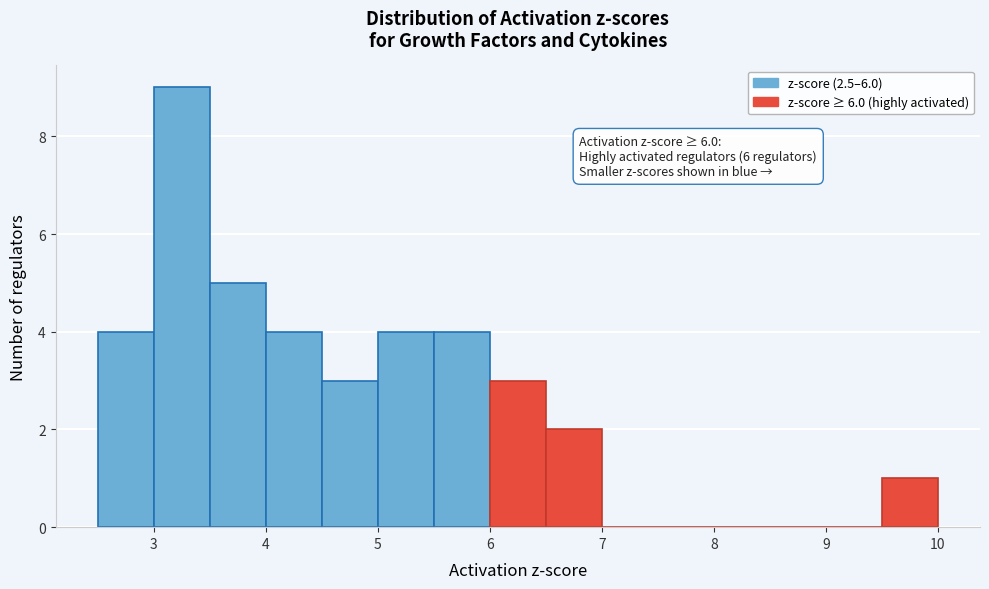

Over which range of the x-axis is the bar tallest?

3.0 to 3.5